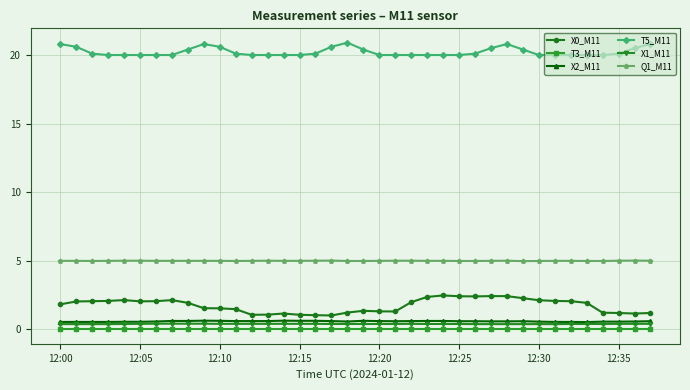

What is the value of the X2_M11 point at the 8th from the left?

0.6